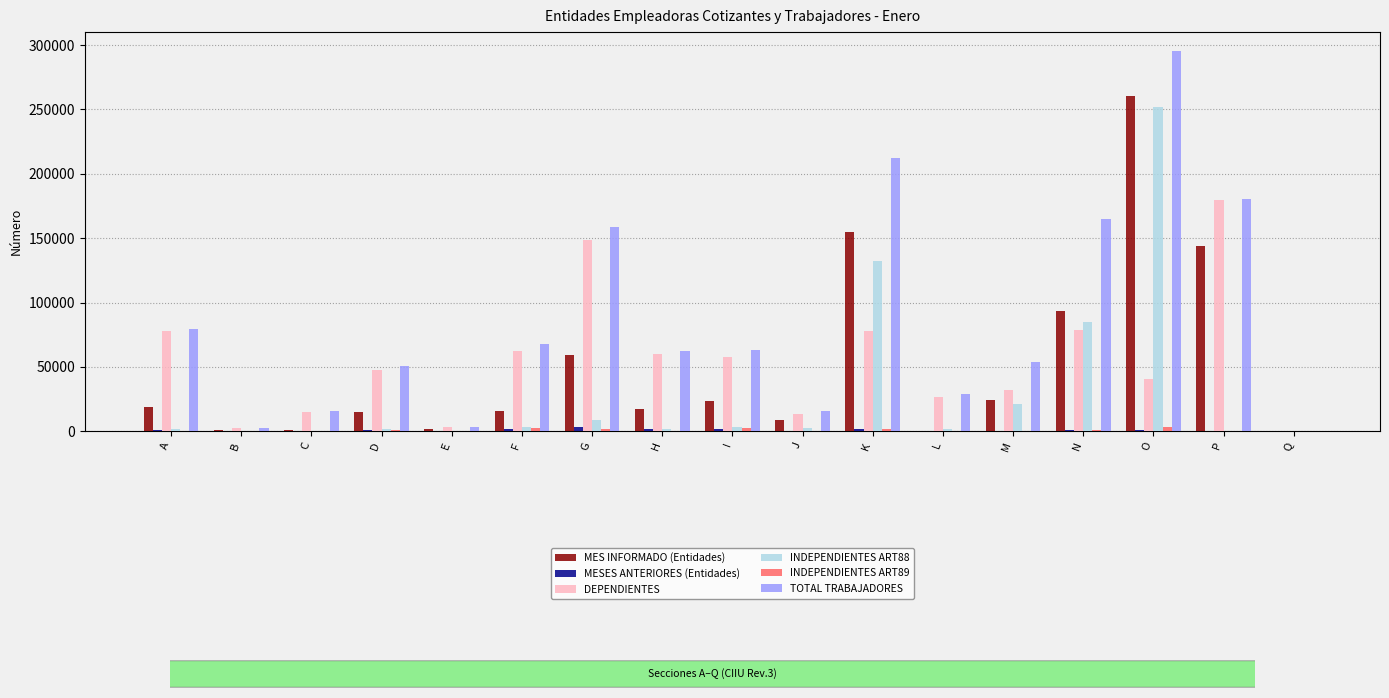

The DEPENDIENTES series shows 78815 at N. True or false?

True